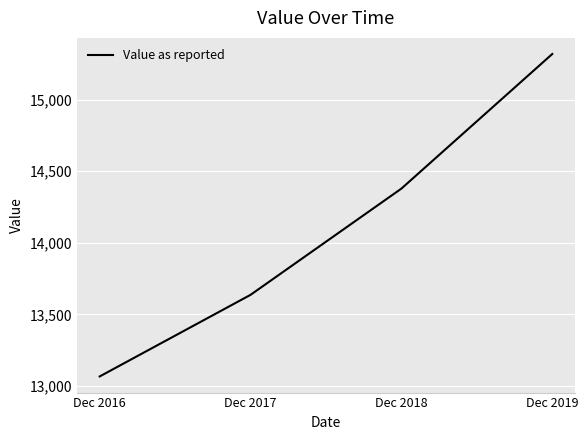

How many values are below 14378?

2